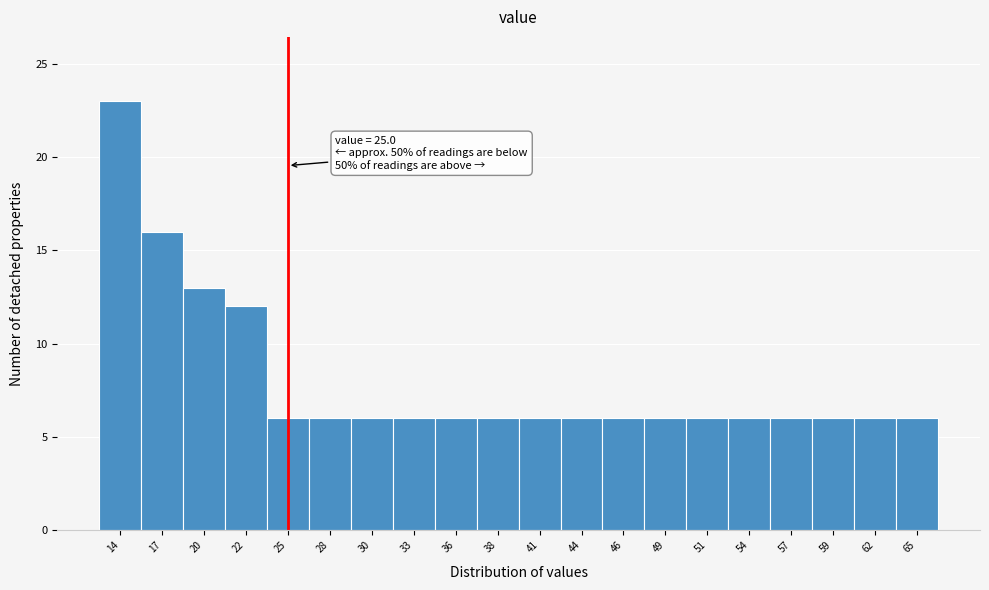

Over which range of the x-axis is the bar tallest?

13.0 to 15.5